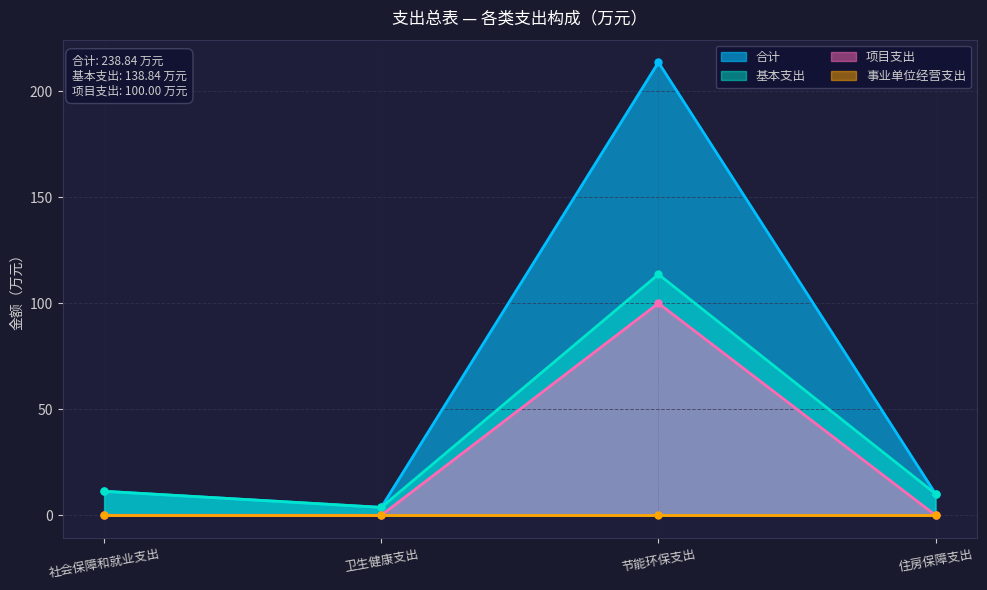

At which category is the sum across all series the highest?

节能环保支出